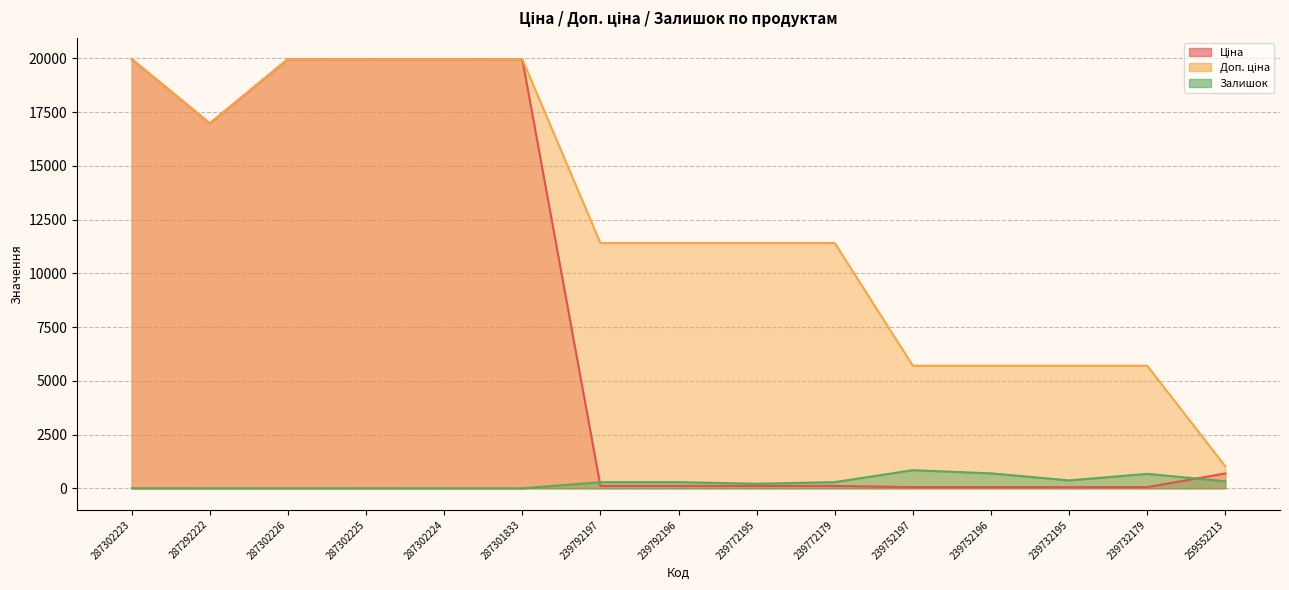

How many interior local valleys does the Залишок series have?

4